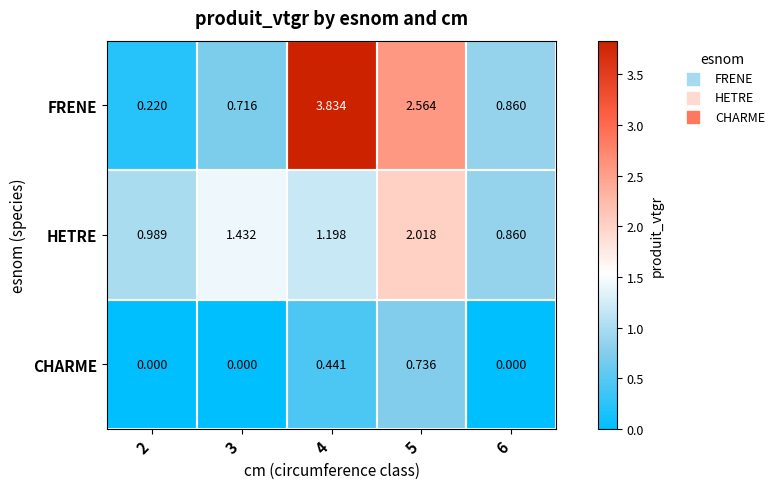

List the series in order of their peak value, lowest first.

CHARME, HETRE, FRENE